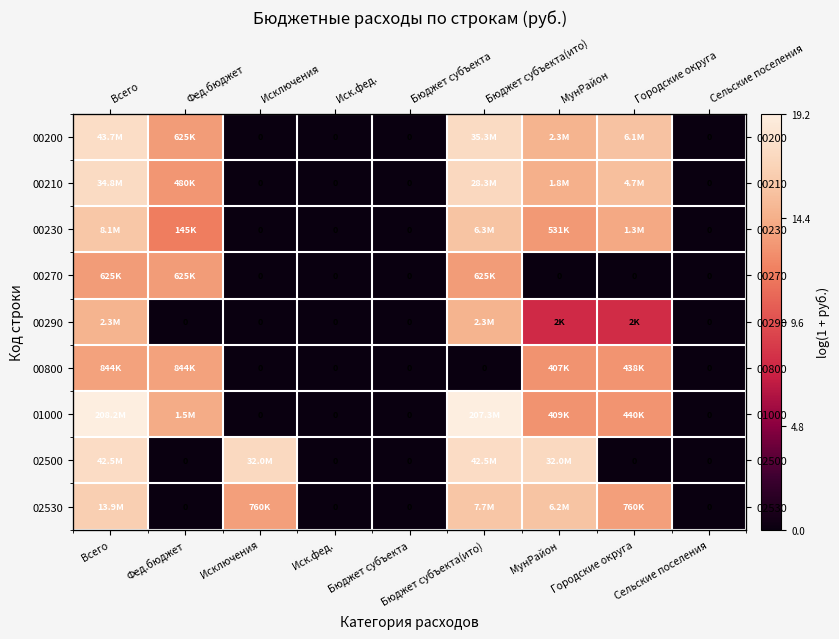

Count the number of data series in this chart.

9